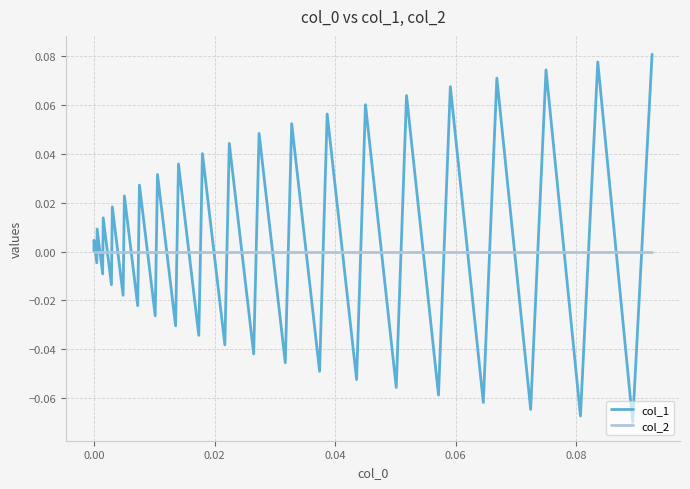

Rank the series by their maximum value, from lowest to highest.

col_2, col_1